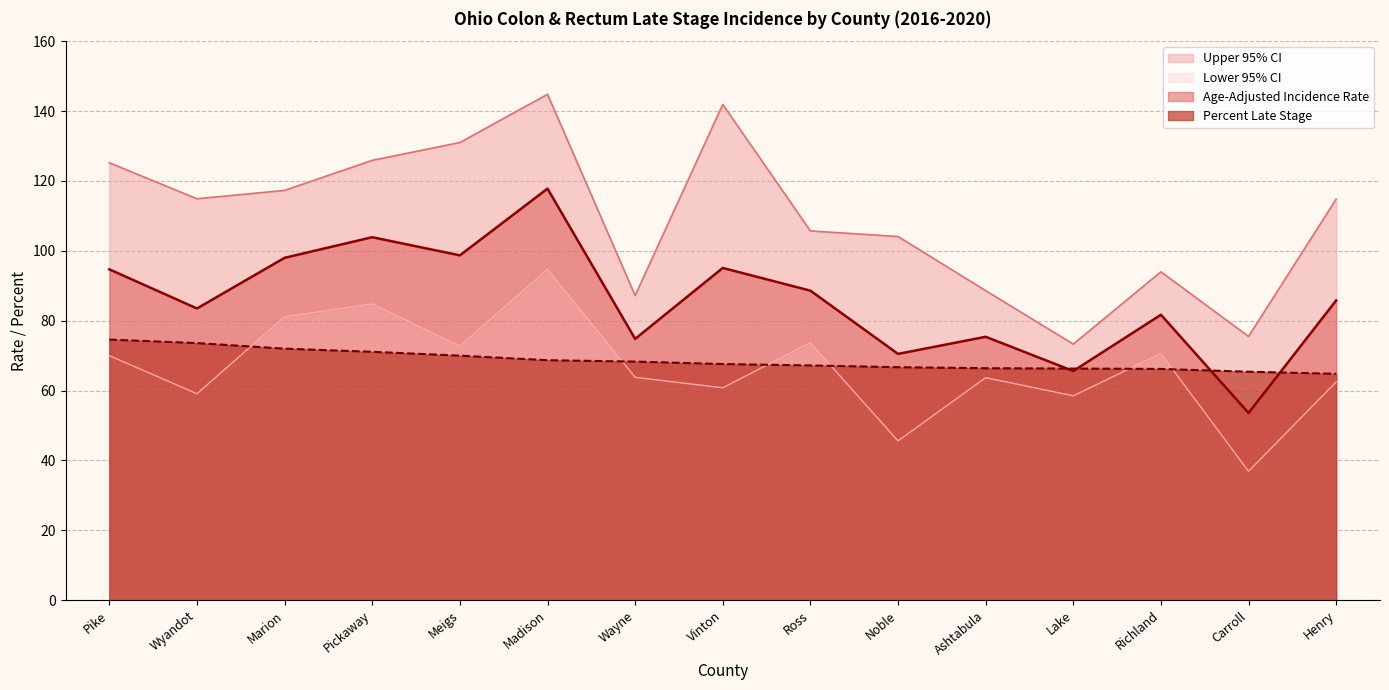

True or false: Upper 95% CI and Percent Late Stage cross at least once.

False